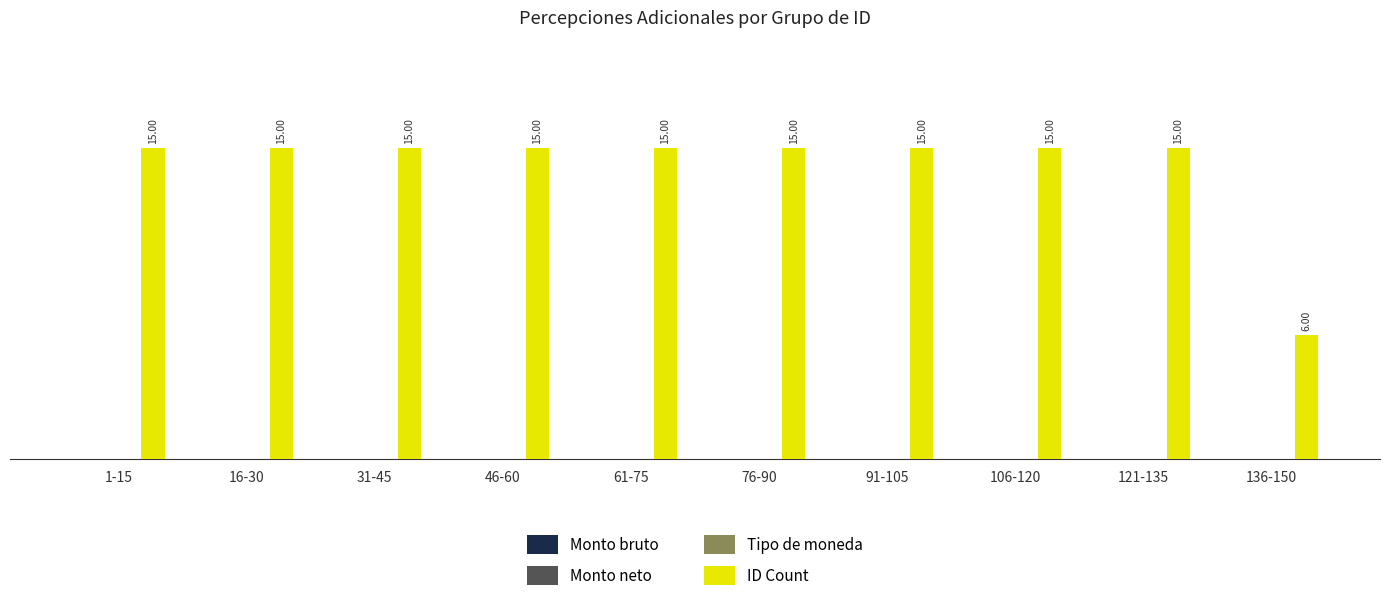

What is the average value?

14